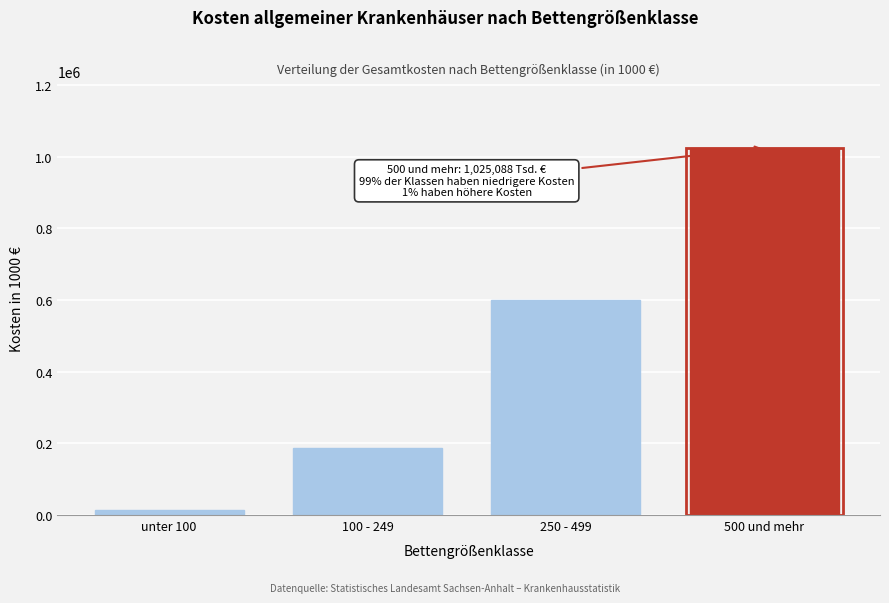

Reading left to right, list all the values displayed in this chart.

14821	187781	601207	1025088